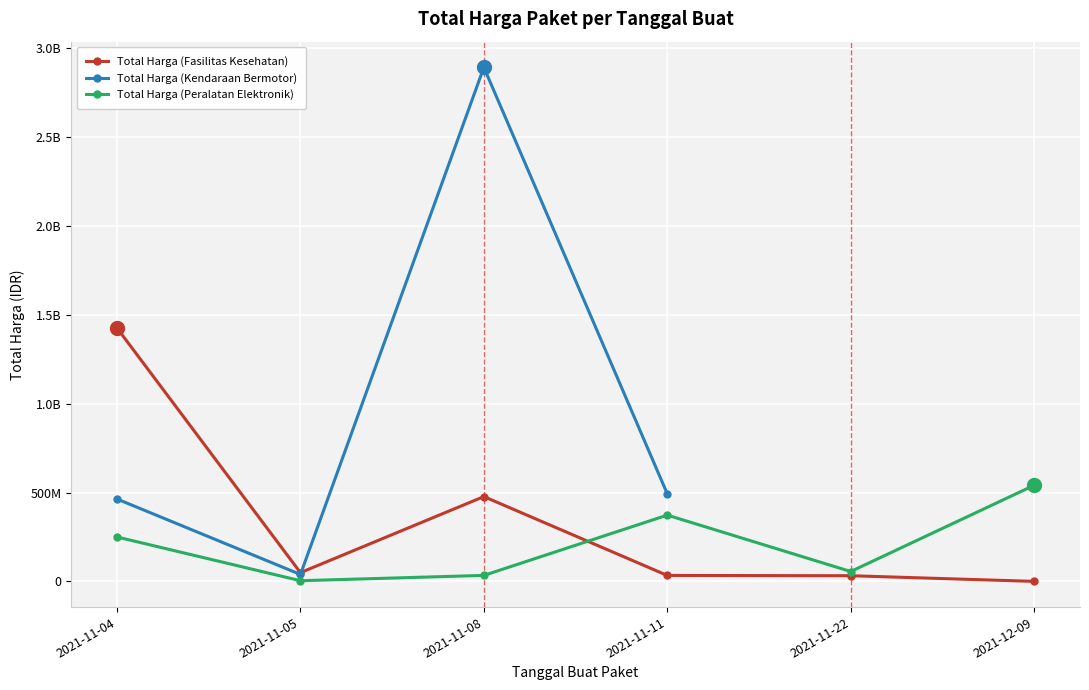

Where does the Total Harga (Peralatan Elektronik) series first go above 250350000?

2021-11-11